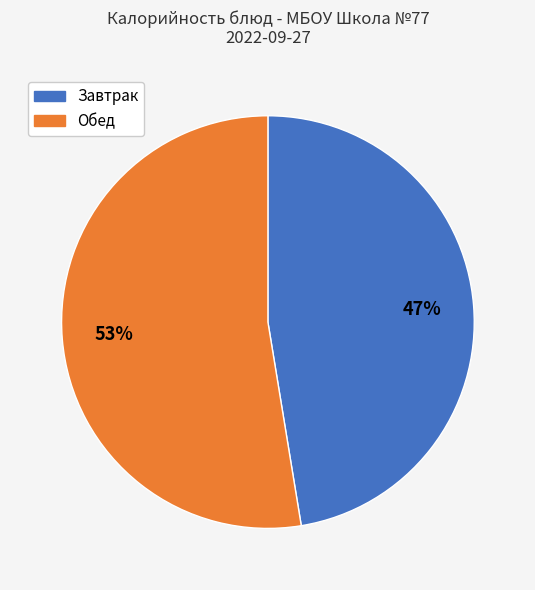

Is there any slice that represents more than half of the pie?

Yes